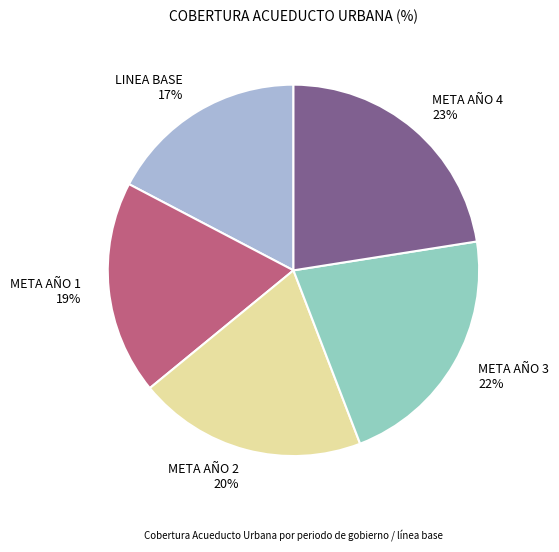

What is the smallest slice in the pie chart?

LINEA BASE